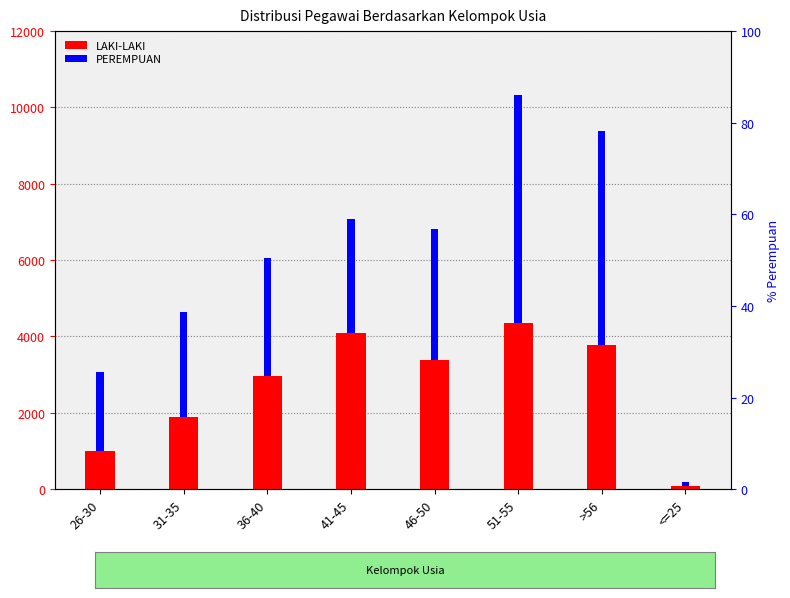

What is the difference between the LAKI-LAKI values at 41-45 and 31-35?

2200